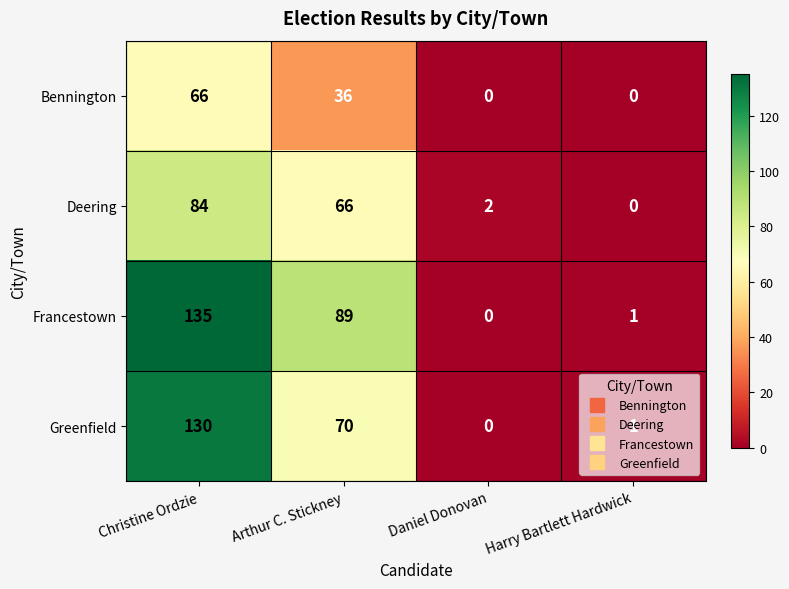

How many positive values does the Deering series have?

3